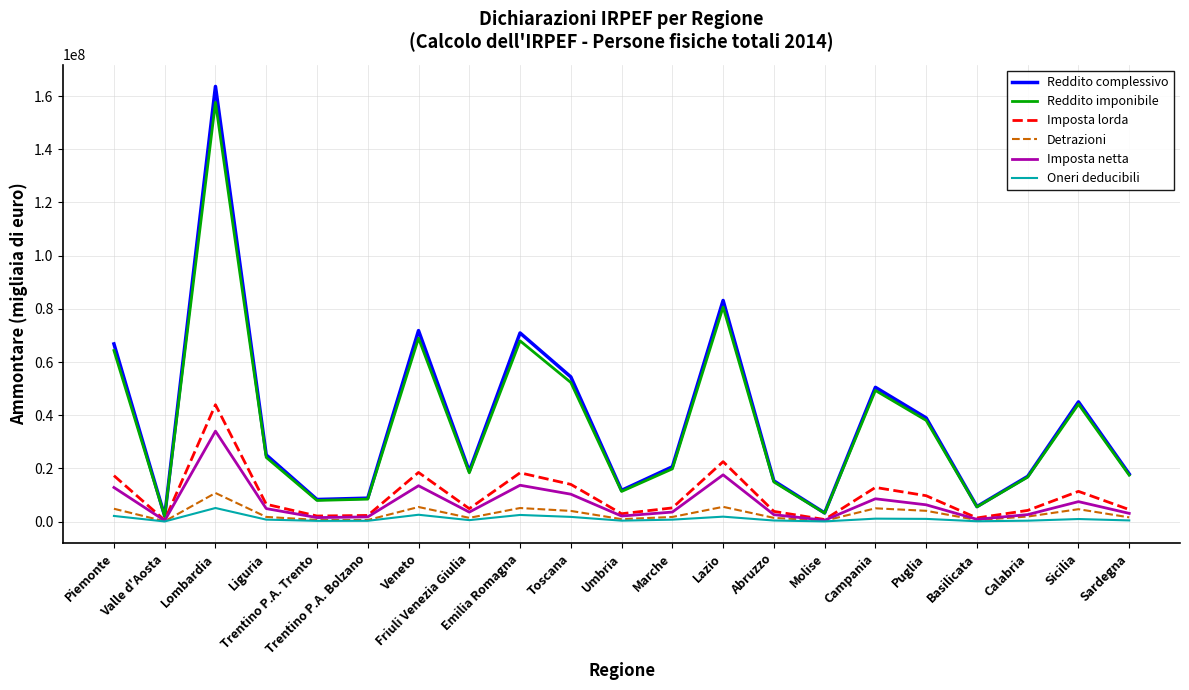

What position from the left is Marche?

12